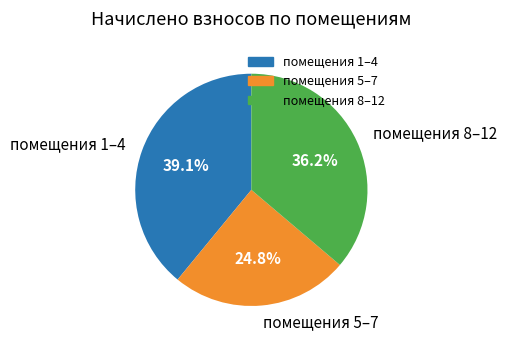

What is the largest slice in the pie chart?

помещения 1–4